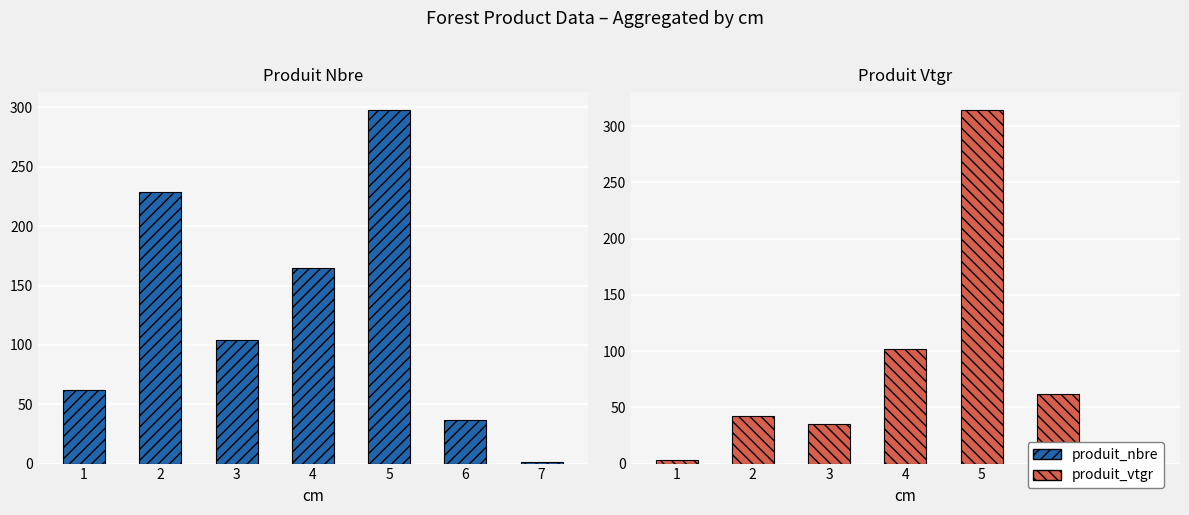

Reading left to right, what are all the values shown in this chart?

produit_nbre: 62.0	229.0	104.0	165.0	298.0	37.0	1.0
produit_vtgr: 3.5	42.4	35.5	101.7	314.6	62.0	2.9